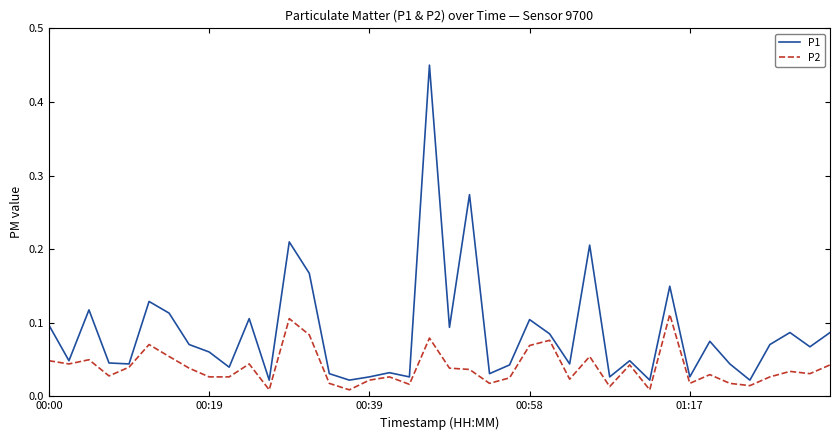

List the series in order of their overall mean, lowest first.

P2, P1